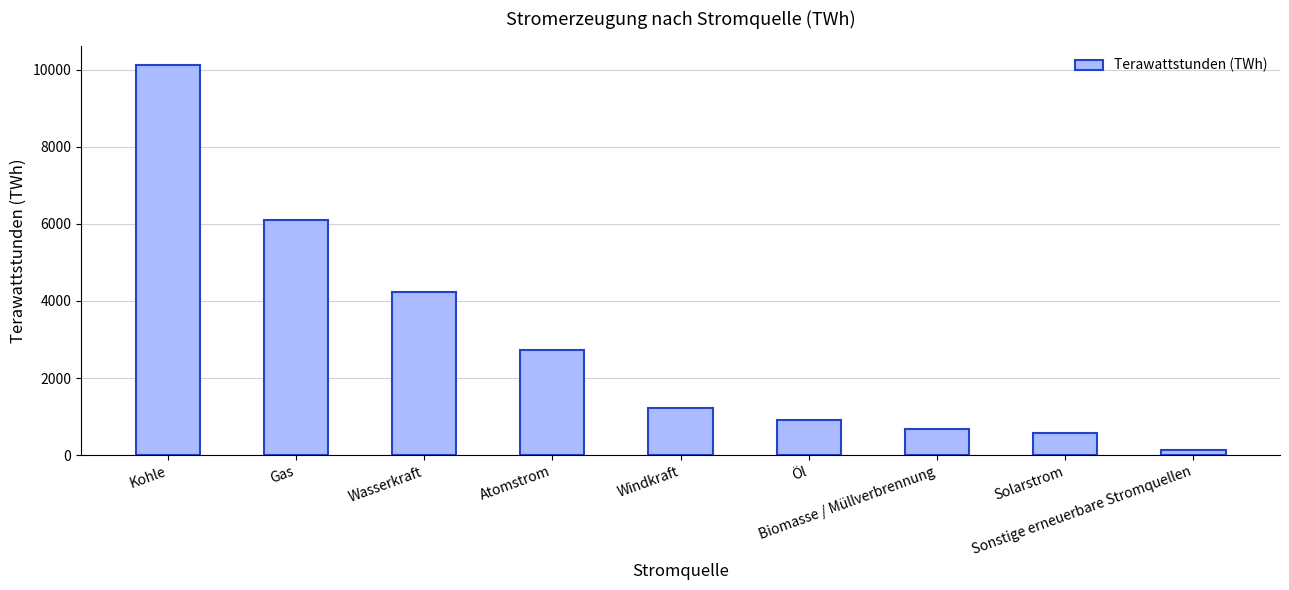

What is the greatest value displayed?

10116